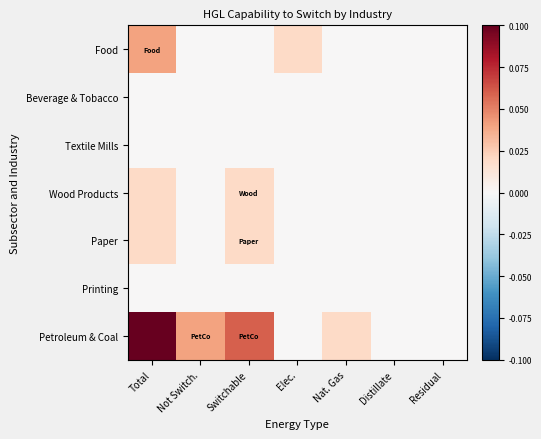

Rank the series at Total from lowest to highest value.

Beverage & Tobacco, Textile Mills, Printing, Wood Products, Paper, Food, Petroleum & Coal